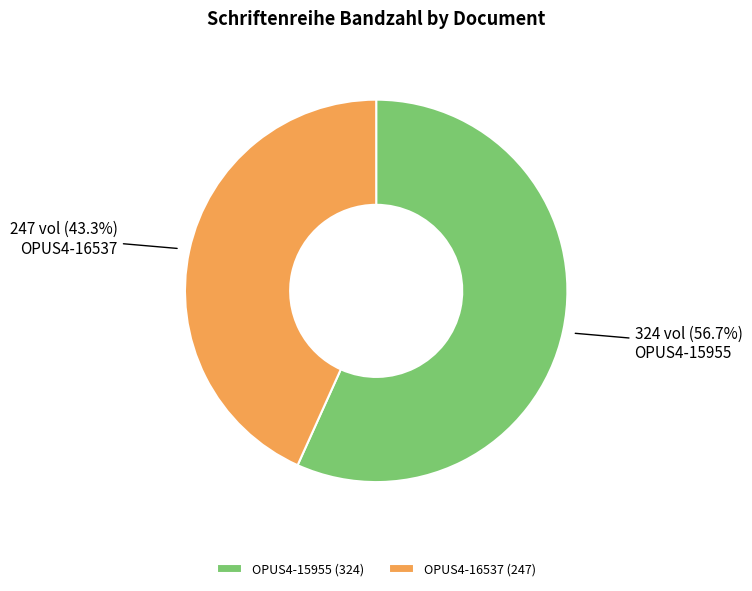

What is the smallest slice in the pie chart?

OPUS4-16537